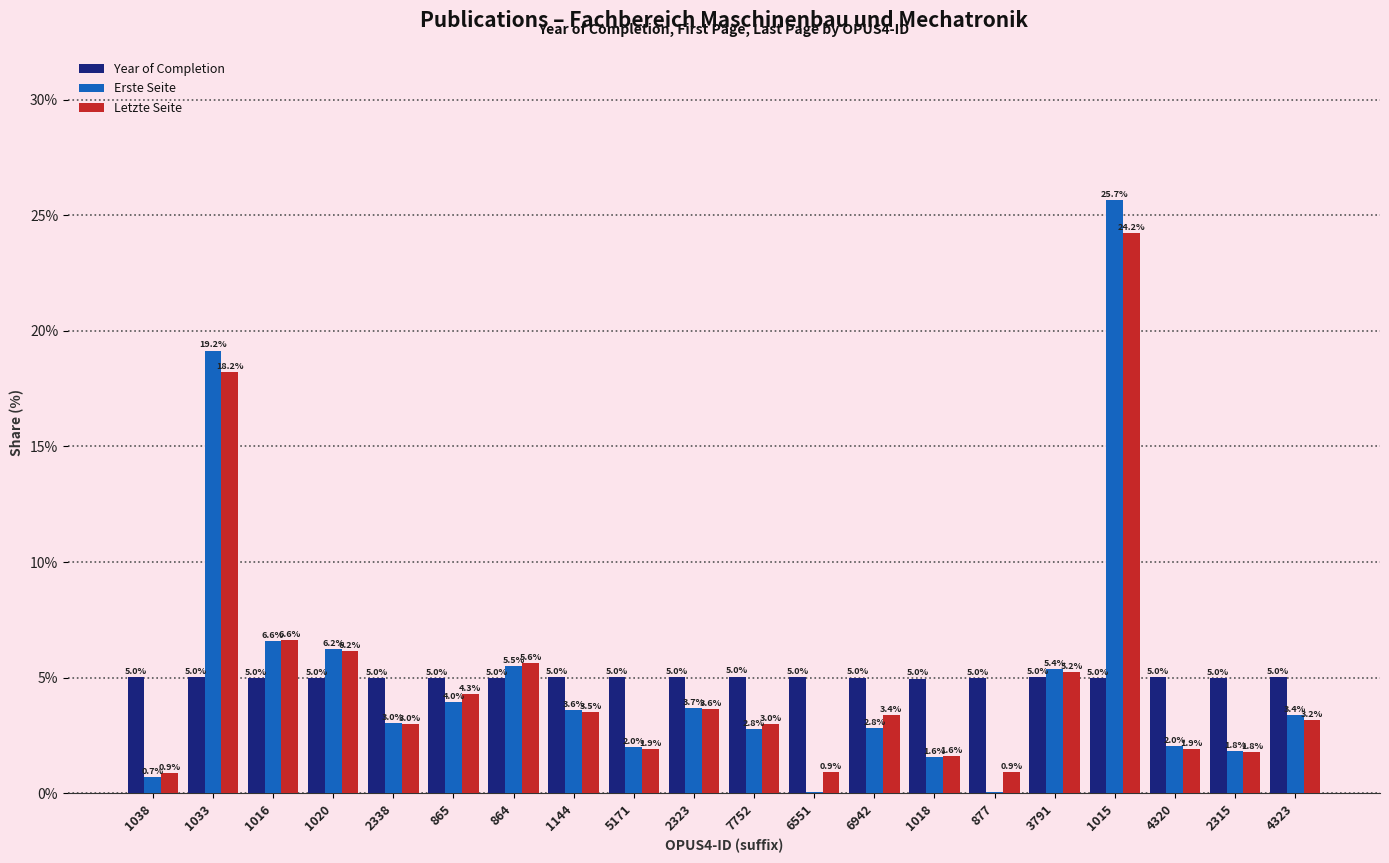

How many categories are shown in the chart?

20